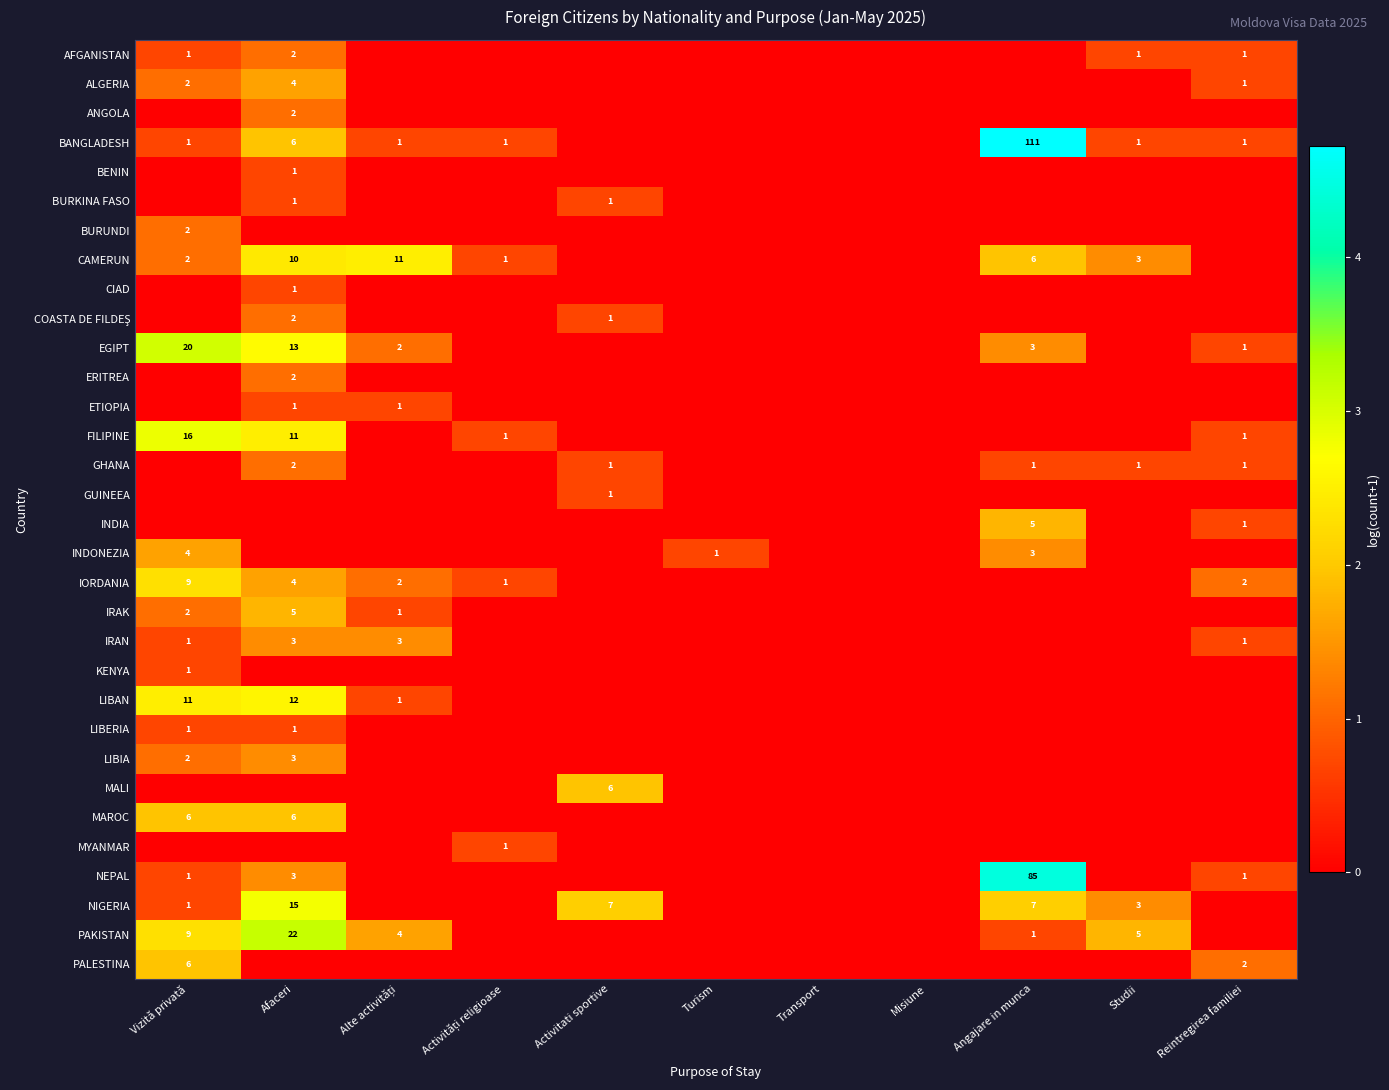

At which category does the chart reach its minimum across all series?

Alte activități